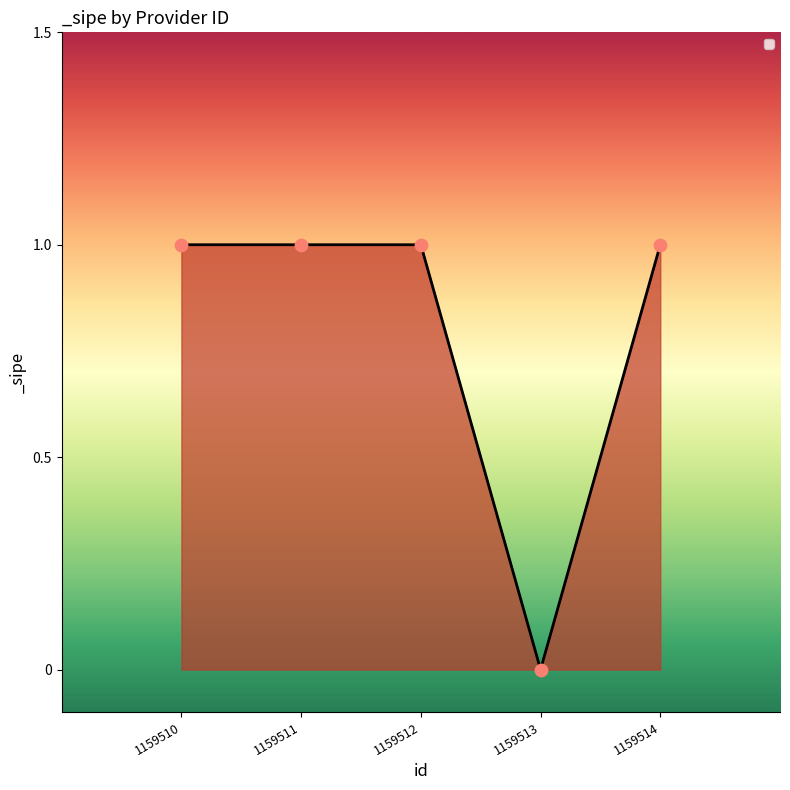

What is the ratio of the value at 1159512 to the value at 1159514?

1.0